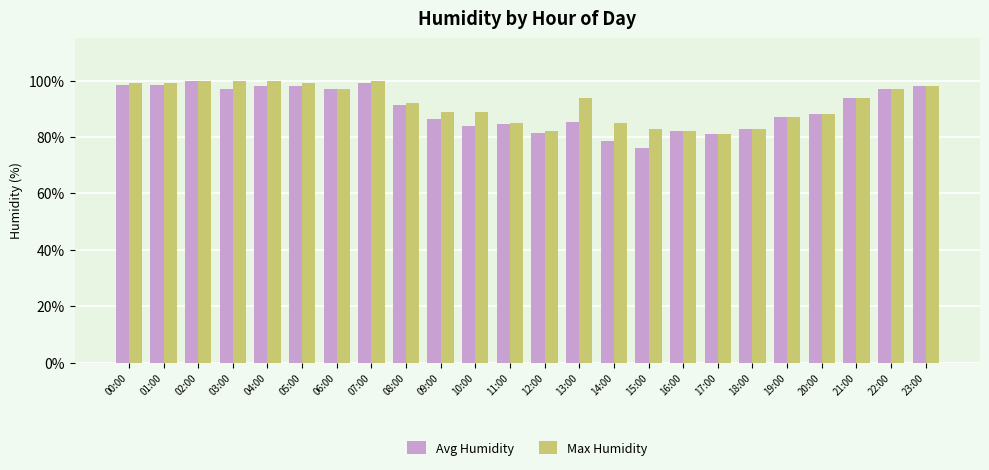

What is the total value across all series at 18:00?

166.0